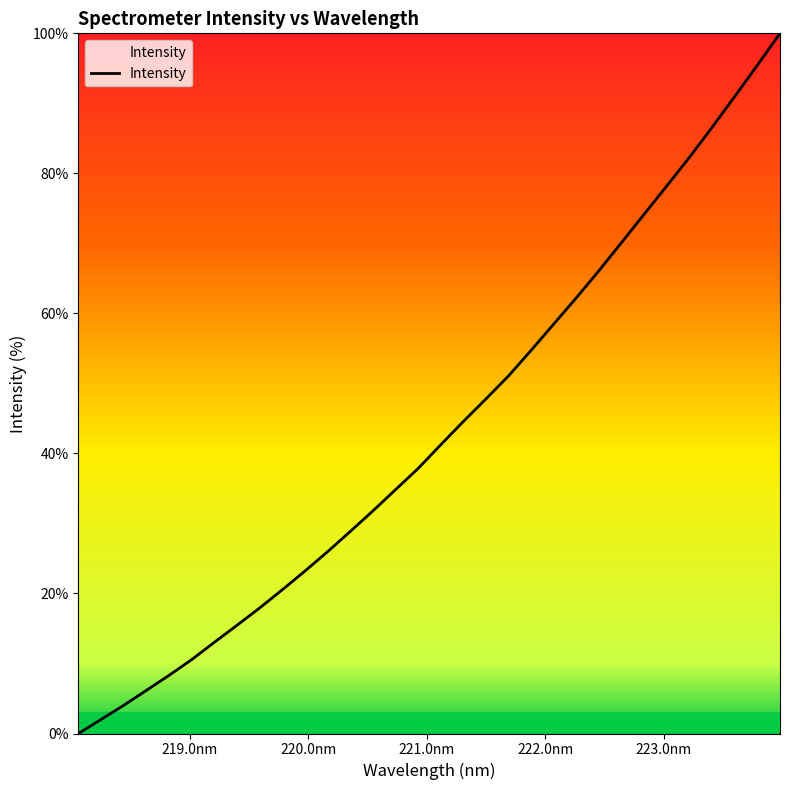

What is the greatest value displayed?

100.0